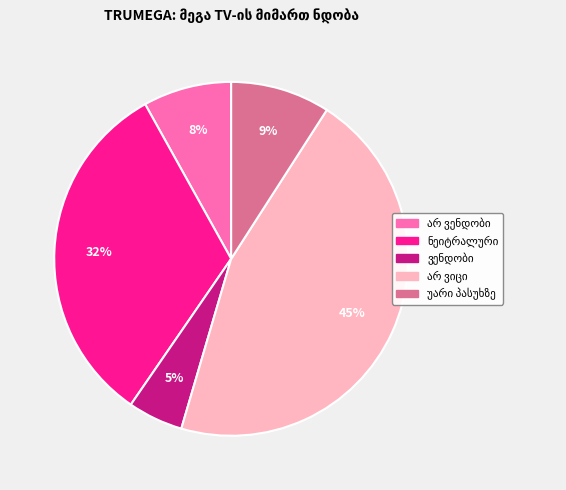

Count the number of slices in the pie.

5